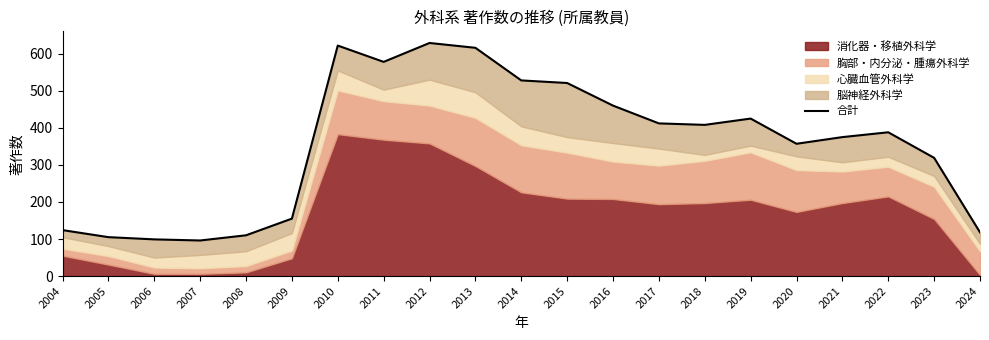

Which category has the highest value across all series?

2012